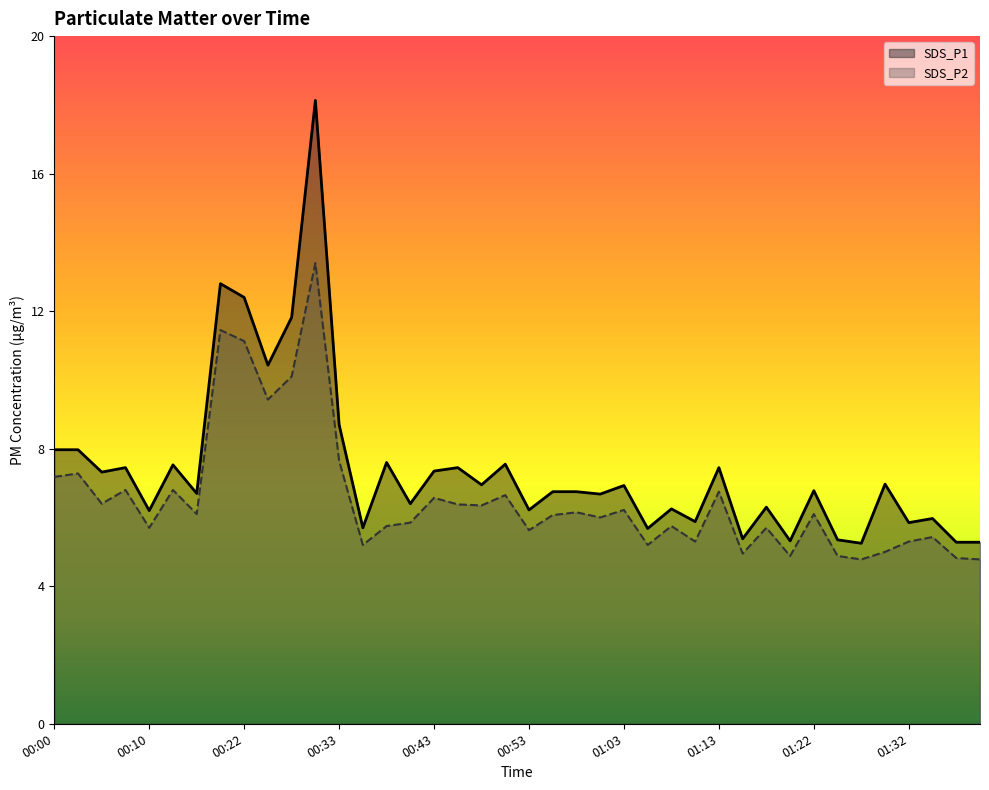

What is the value of the SDS_P1 point at the 13th from the left?

8.7